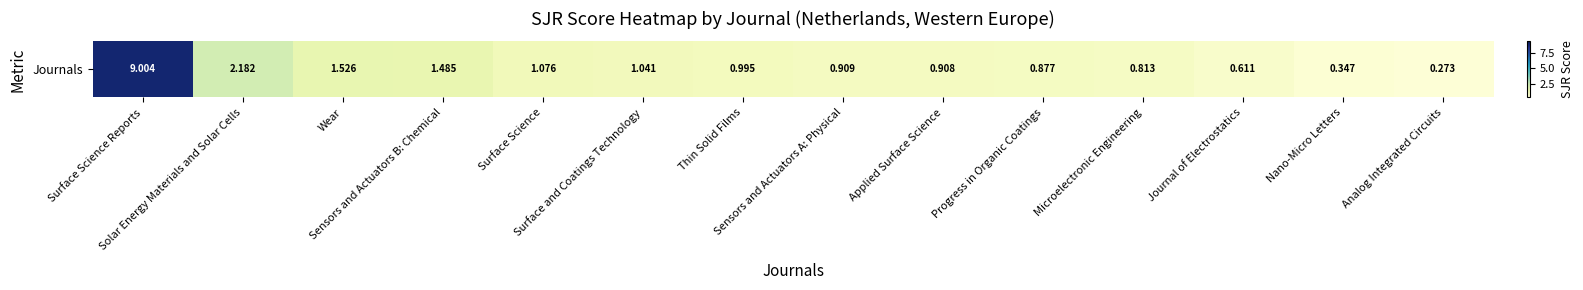

The value at Thin Solid Films is 0.6. True or false?

False